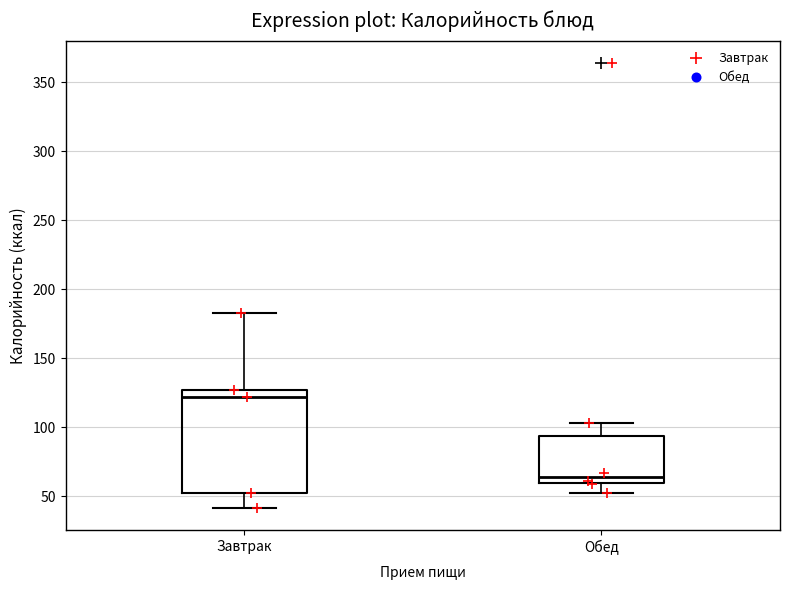

Reading left to right, transcribe this box plot: for each box, give where its median line is, the range the box spans, and where its two whiskers end, as read against the y-axis. The values are not printed on the chart, so give them approximately, as read against the axis.

Завтрак: median 120, box 50 to 125, whiskers 40 to 185
Обед: median 65, box 60 to 95, whiskers 50 to 105